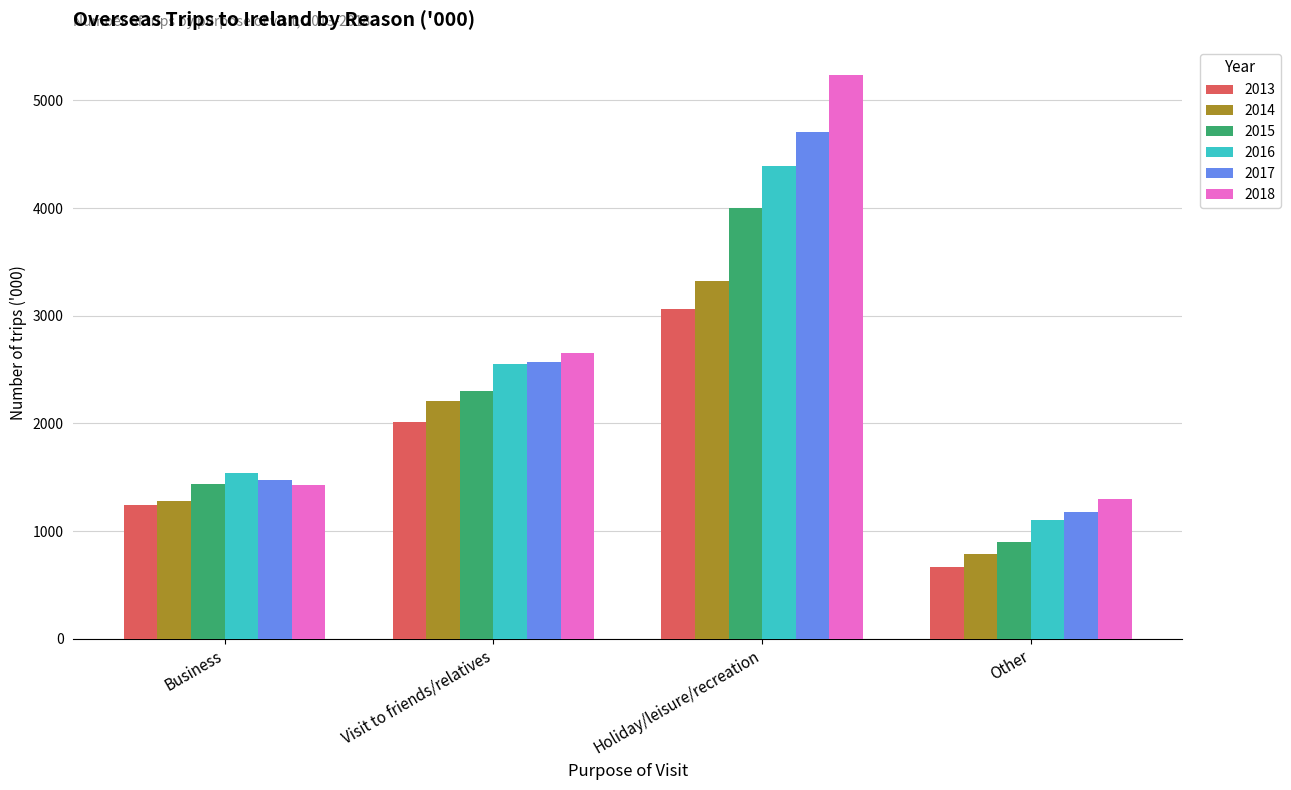

What is the difference between the maximum and minimum values in the 2017 series?

3532